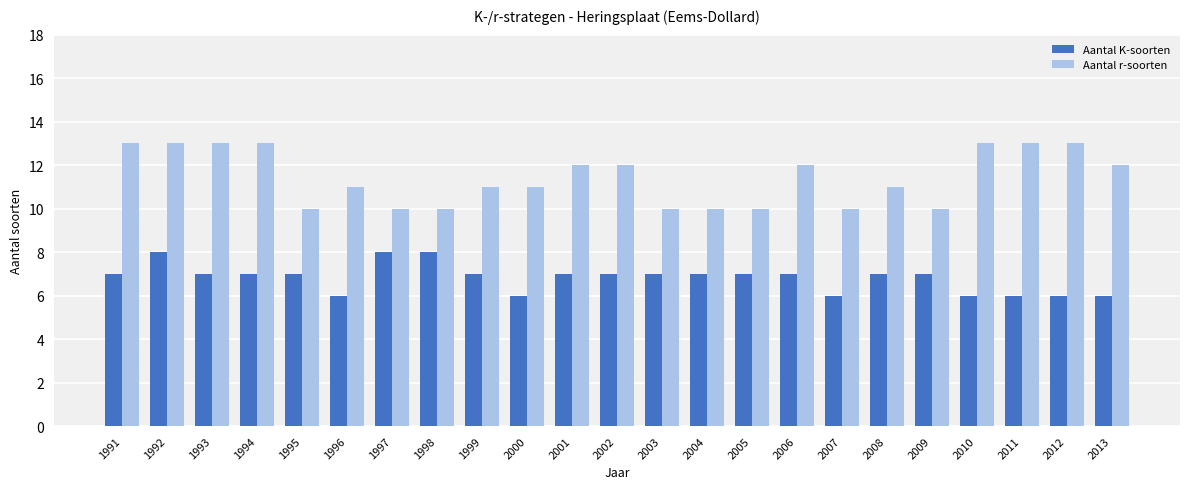

Is it true that Aantal K-soorten equals 6 at 2011?

True